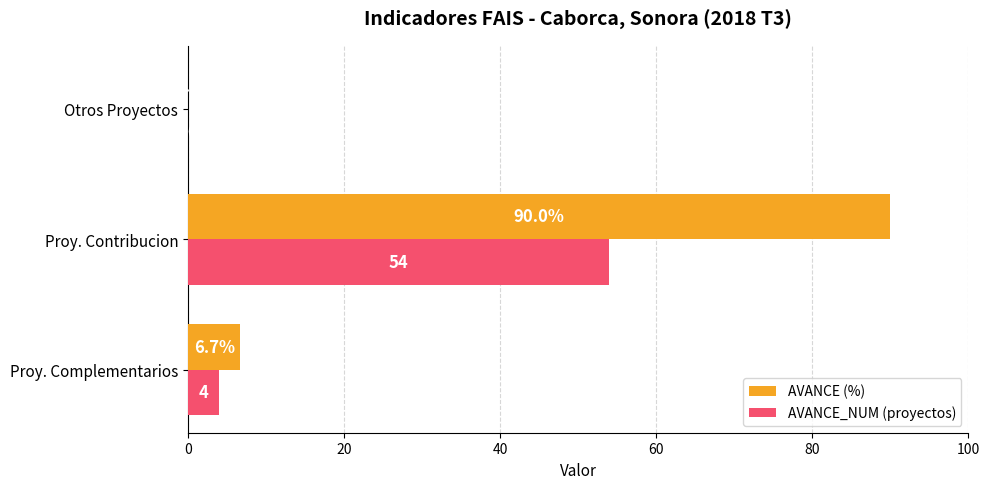

What is the average value of the AVANCE (%) series?

32.2